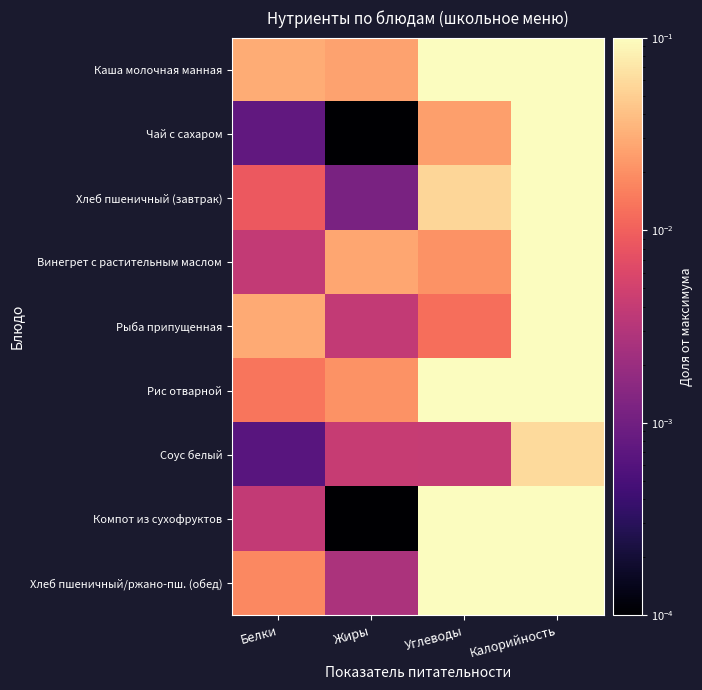

Reading right to left, what are all the values shown in this chart?

Каша молочная манная: Калорийность=1.0	Углеводы=0.2	Жиры=0.0	Белки=0.0
Чай с сахаром: Калорийность=0.1	Углеводы=0.0	Жиры=0.0	Белки=0.0
Хлеб пшеничный (завтрак): Калорийность=0.3	Углеводы=0.1	Жиры=0.0	Белки=0.0
Винегрет с растительным маслом: Калорийность=0.3	Углеводы=0.0	Жиры=0.0	Белки=0.0
Рыба припущенная: Калорийность=0.2	Углеводы=0.0	Жиры=0.0	Белки=0.0
Рис отварной: Калорийность=0.8	Углеводы=0.1	Жиры=0.0	Белки=0.0
Соус белый: Калорийность=0.1	Углеводы=0.0	Жиры=0.0	Белки=0.0
Компот из сухофруктов: Калорийность=0.4	Углеводы=0.1	Жиры=0.0	Белки=0.0
Хлеб пшеничный/ржано-пш. (обед): Калорийность=0.5	Углеводы=0.1	Жиры=0.0	Белки=0.0